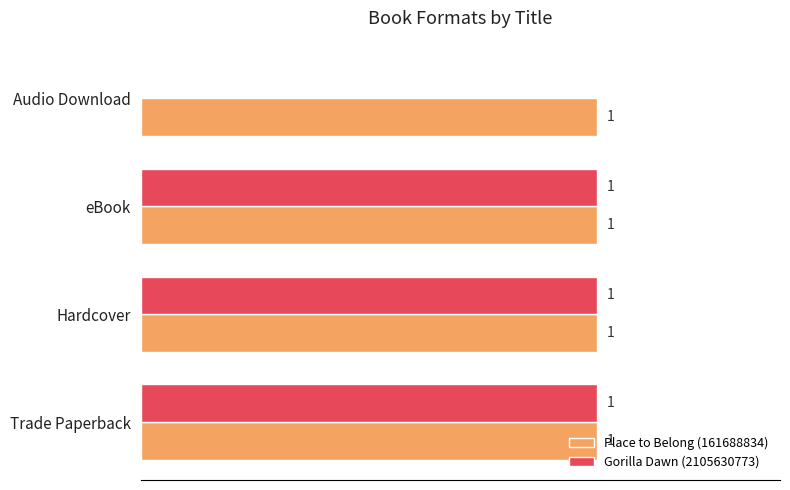

Which series has the largest total across all categories?

Place to Belong (161688834)